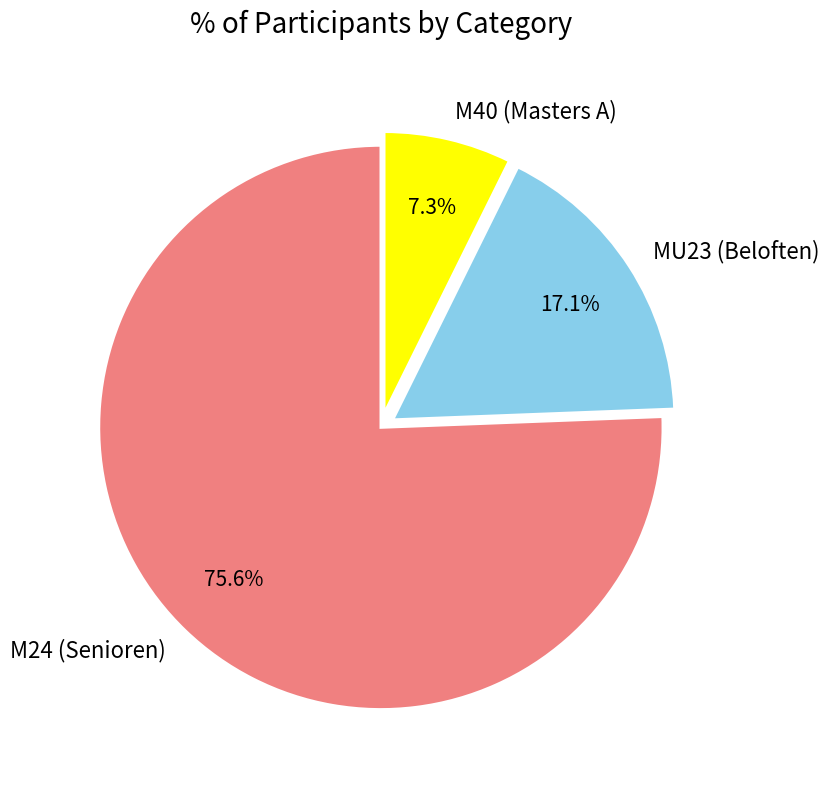

Does M40 (Masters A) account for over 50% of the chart?

No